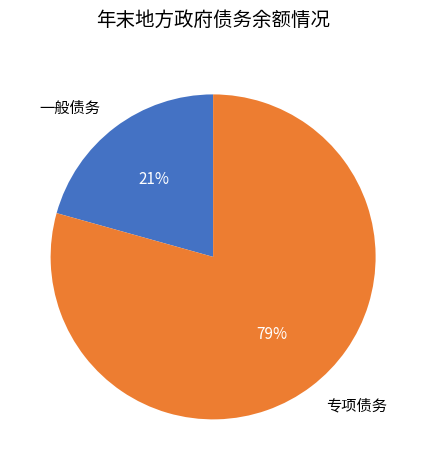

To the nearest percent, what percentage of the pie is 专项债务?

79%